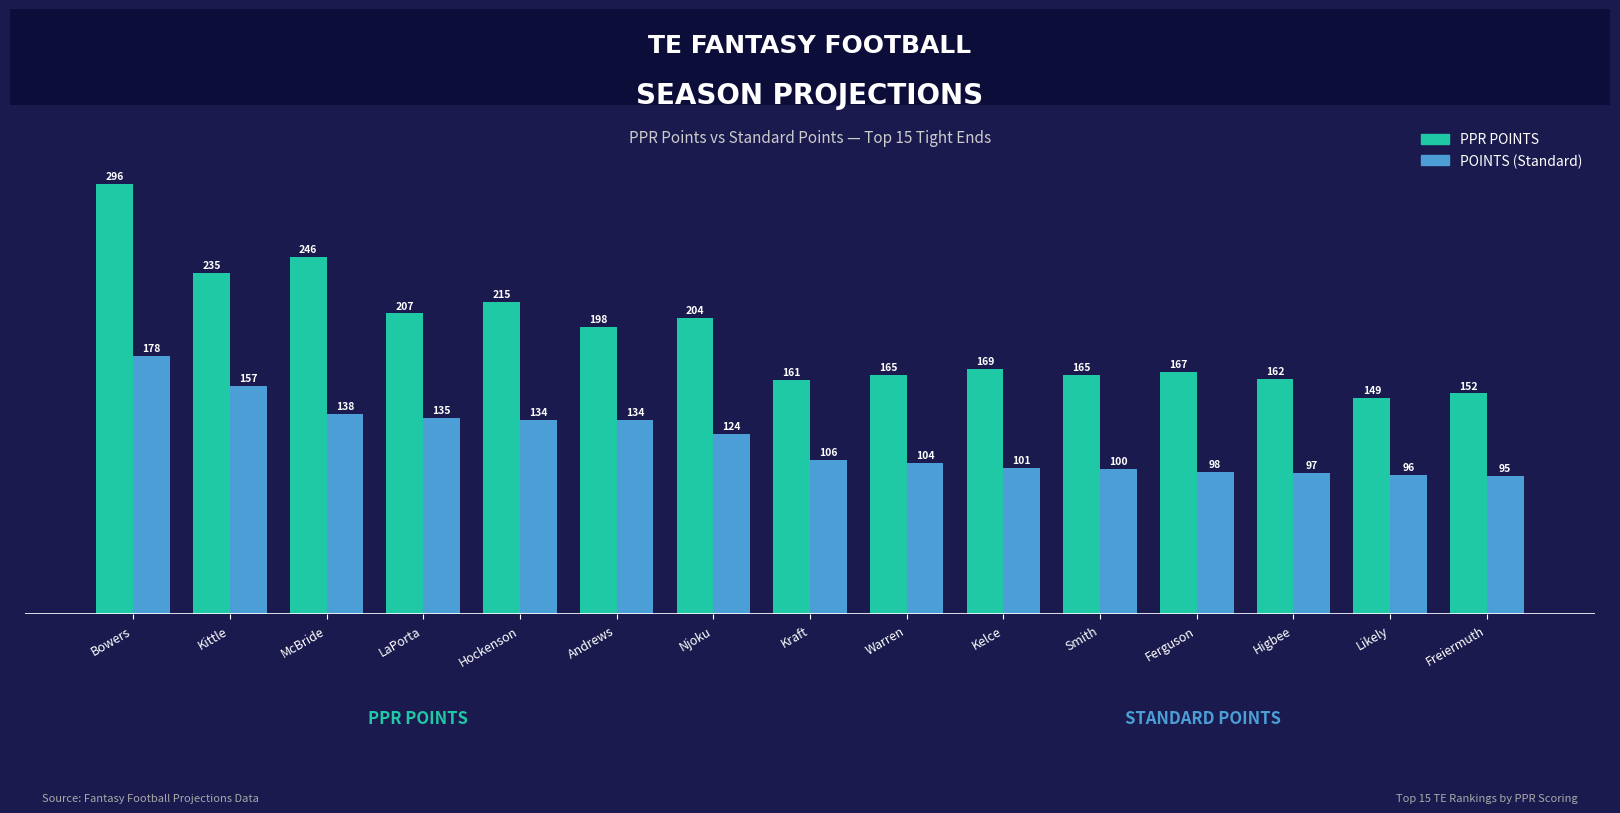

Reading left to right, transcribe all the data shown in this chart.

PPR POINTS: 296	235	246	207	215	198	204	161	165	169	165	167	162	149	152
POINTS: 178	157	138	135	134	134	124	106	104	101	100	98	97	96	95